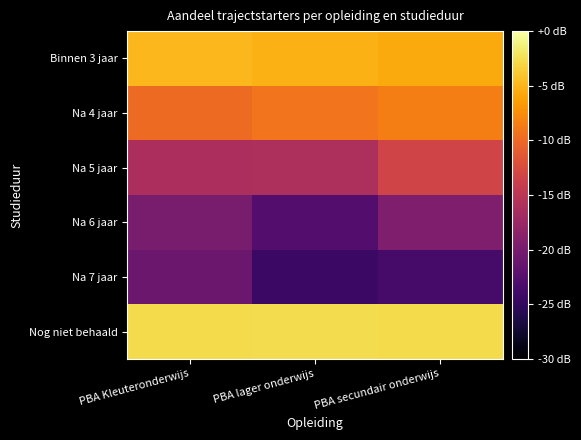

At which category is the sum across all series the highest?

PBA secundair onderwijs